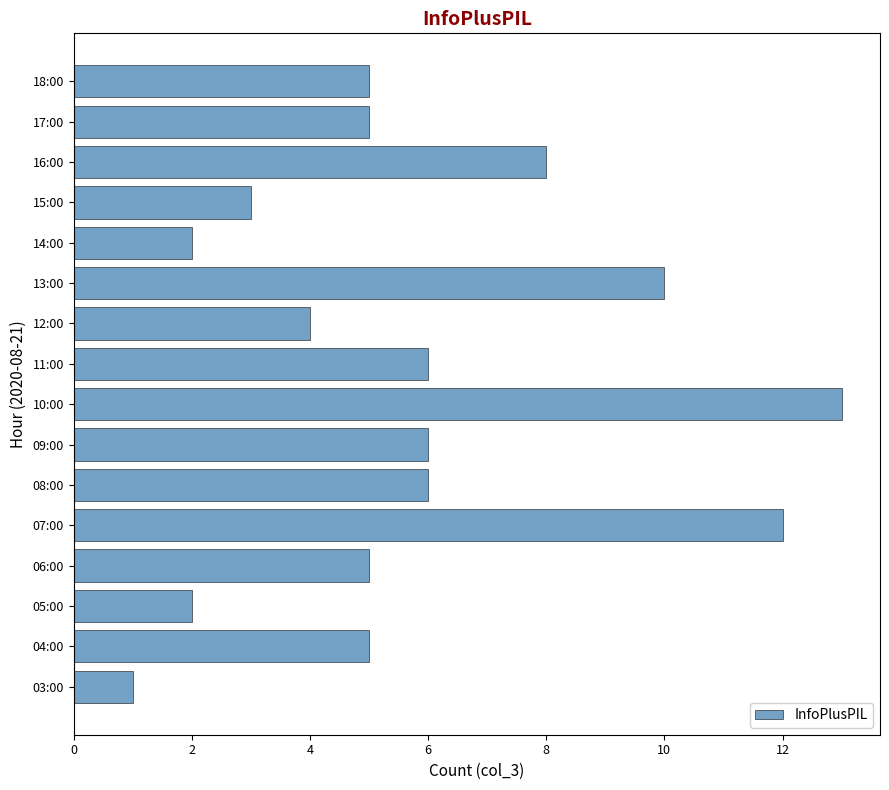

What is the change in value from 11:00 to 15:00?

-3